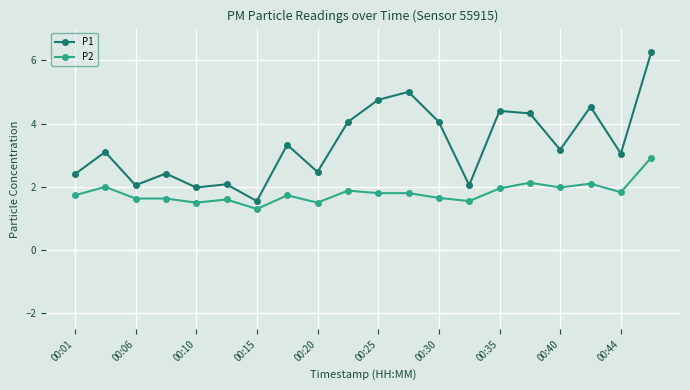

What is the sum of all P1 values?

67.0